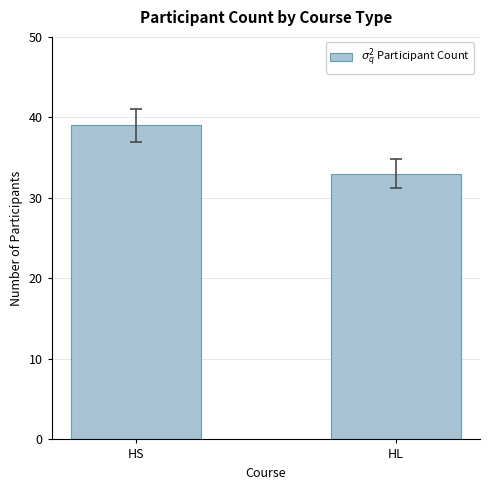

Reading left to right, list all the values displayed in this chart.

HS=39	HL=33